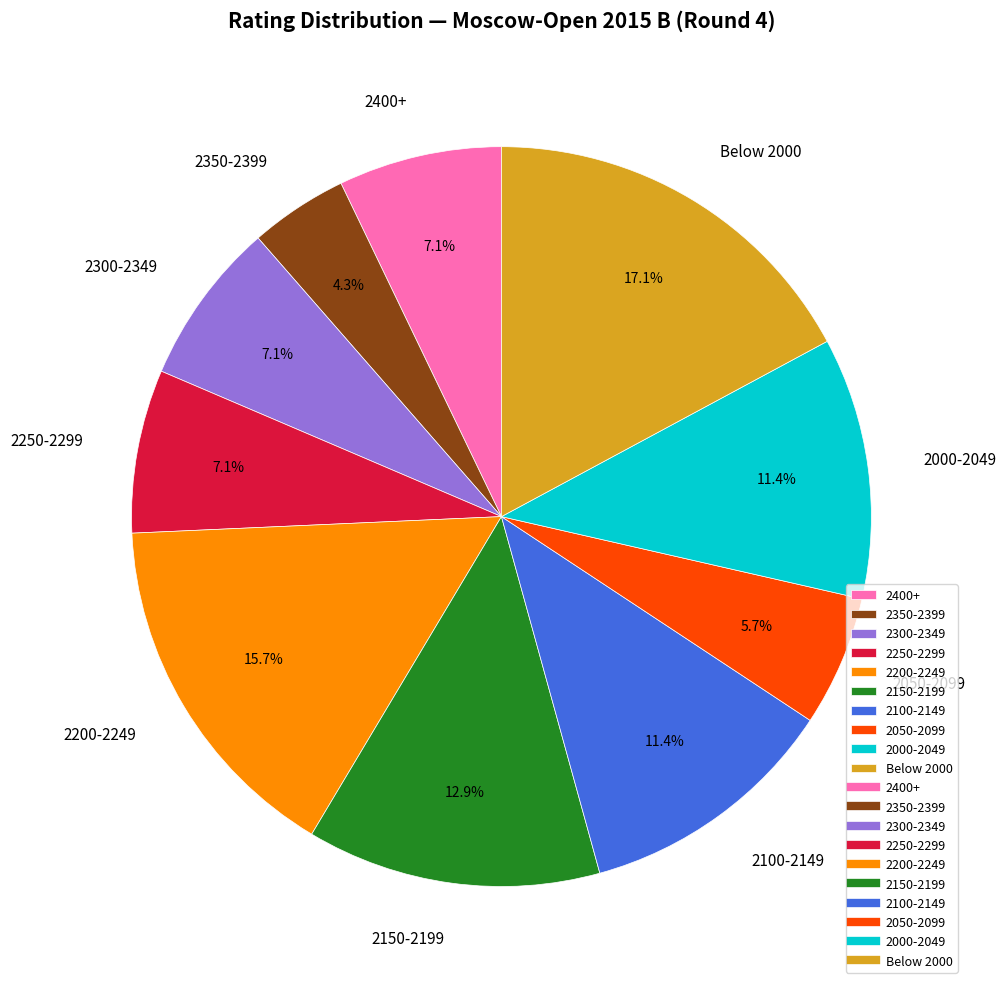

Combined, do 2150-2199 and 2250-2299 account for over 50%?

No